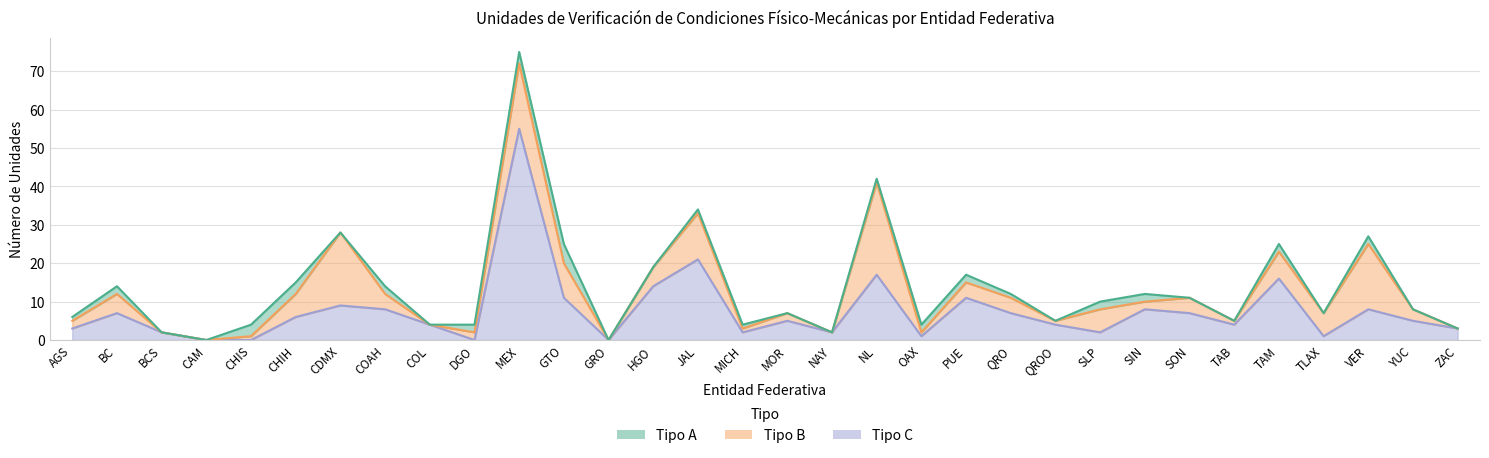

How many lines are shown in the chart?

3